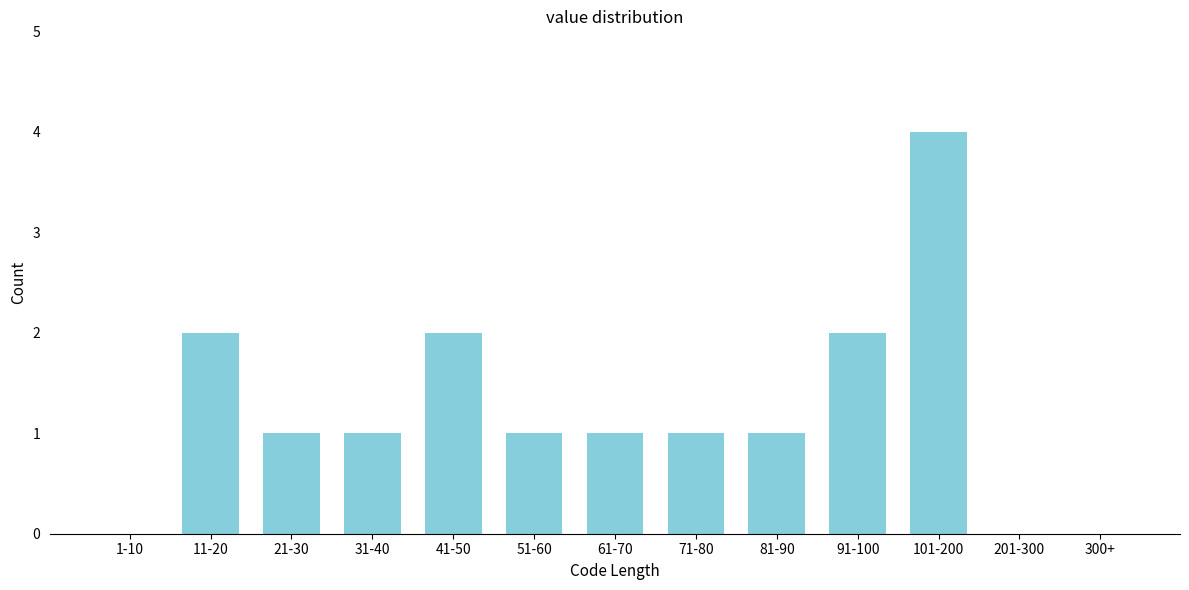

Reading left to right, transcribe all the data shown in this chart.

1-10=0	11-20=2	21-30=1	31-40=1	41-50=2	51-60=1	61-70=1	71-80=1	81-90=1	91-100=2	101-200=4	201-300=0	300+=0